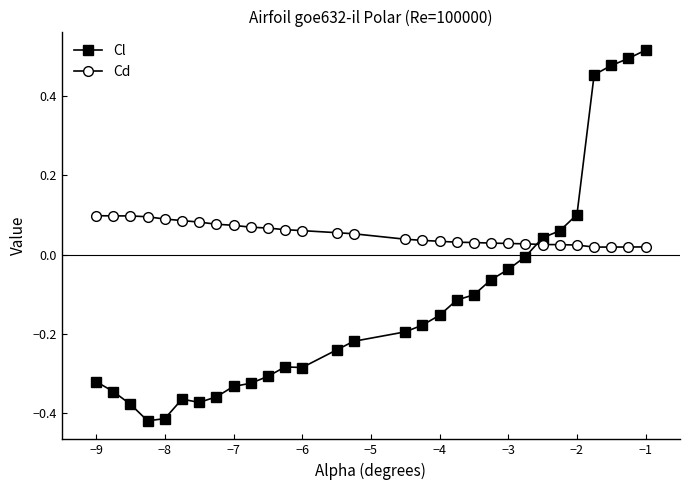

How many values in Cl are below zero?

23